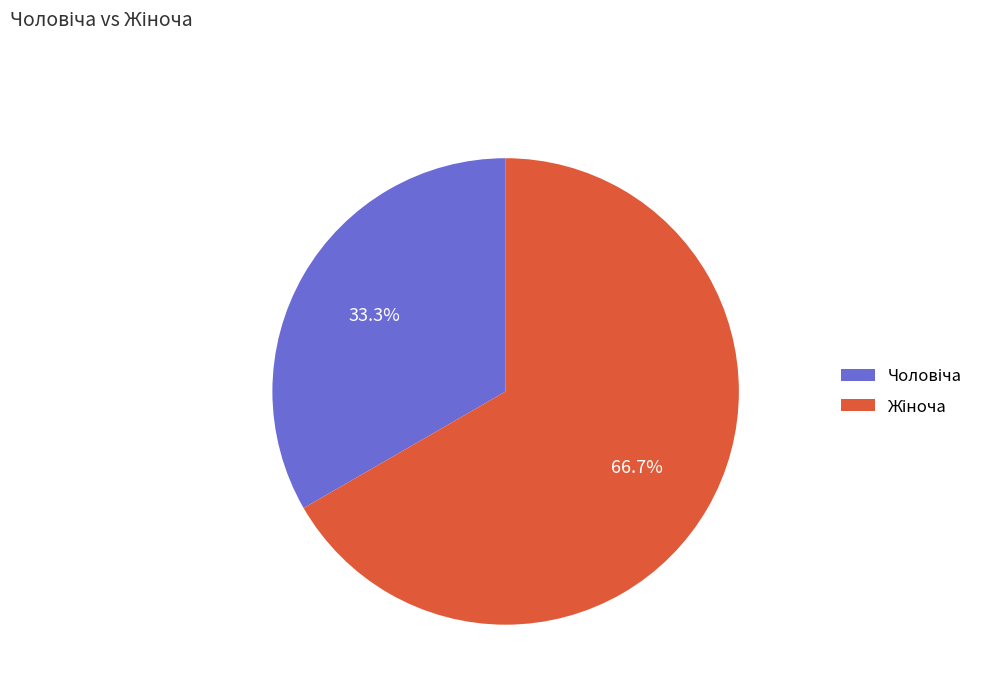

Does any single category account for the majority?

Yes